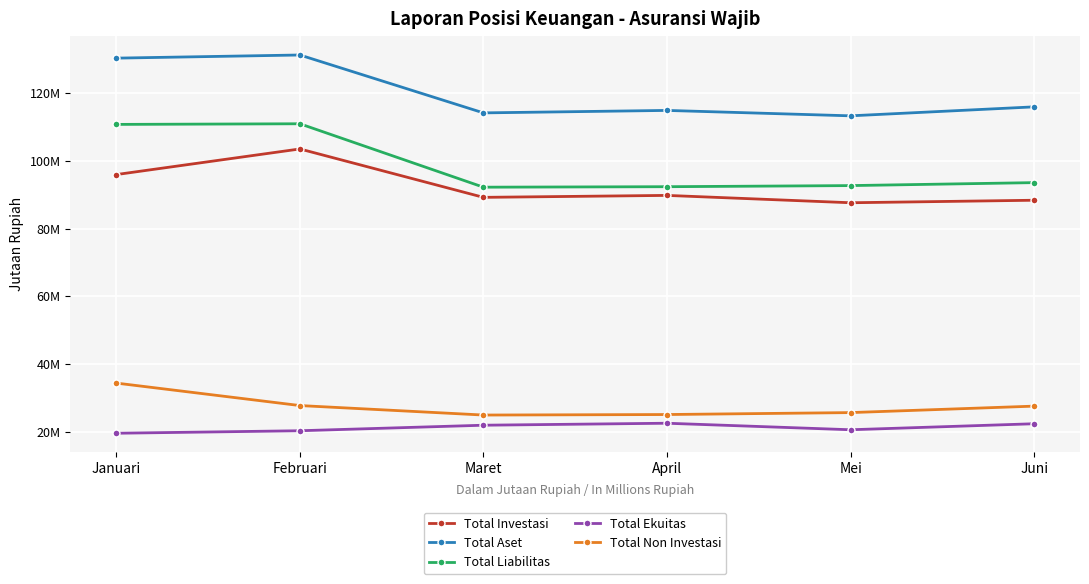

What are all the series names shown in the legend?

Total Investasi, Total Aset, Total Liabilitas, Total Ekuitas, Total Non Investasi